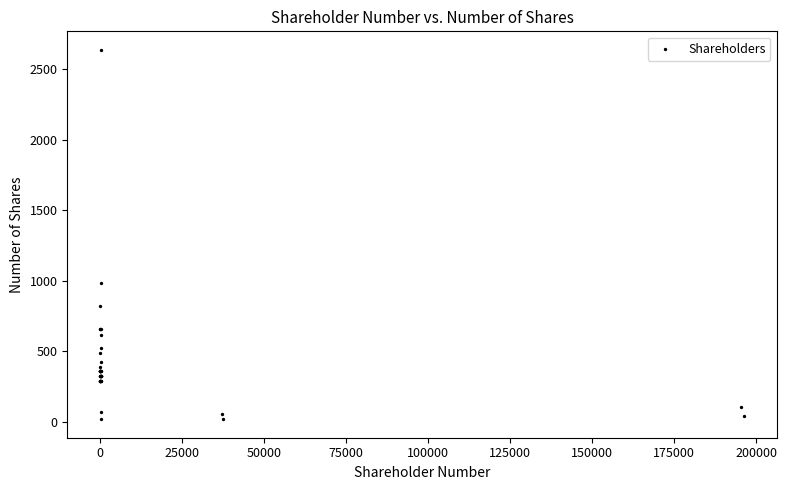

What Y value in the scatter plot is closest to 1326?

984